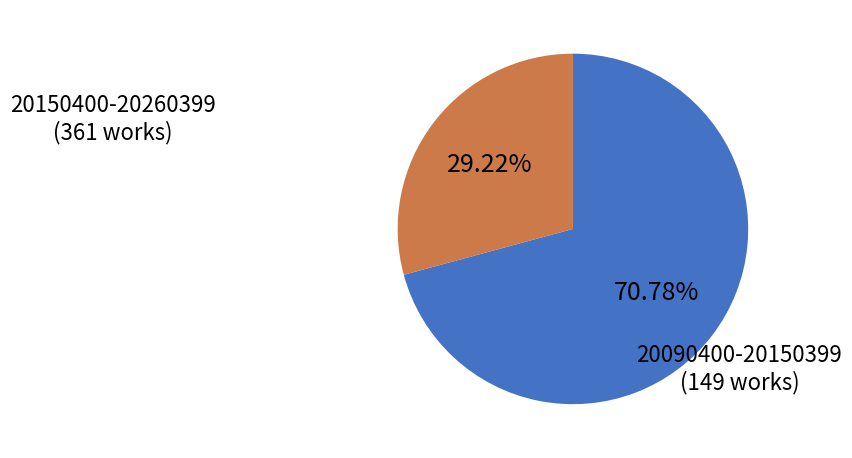

How many slices are in this pie chart?

2